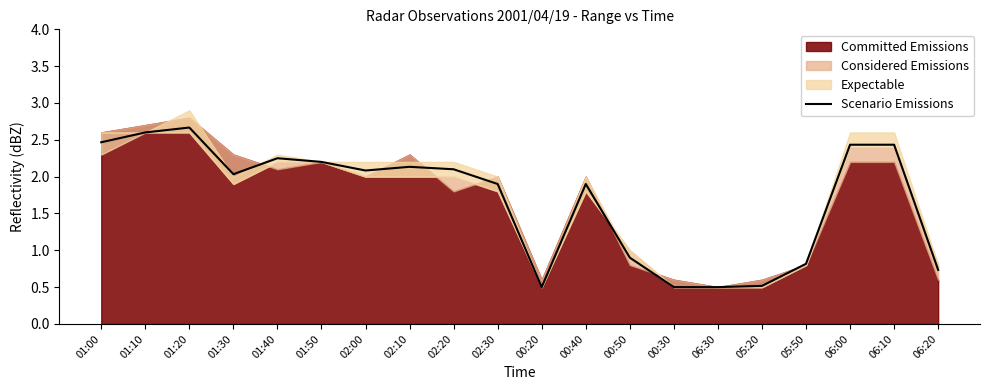

What is the ratio of the value at 00:50 to the value at 02:20?

0.4